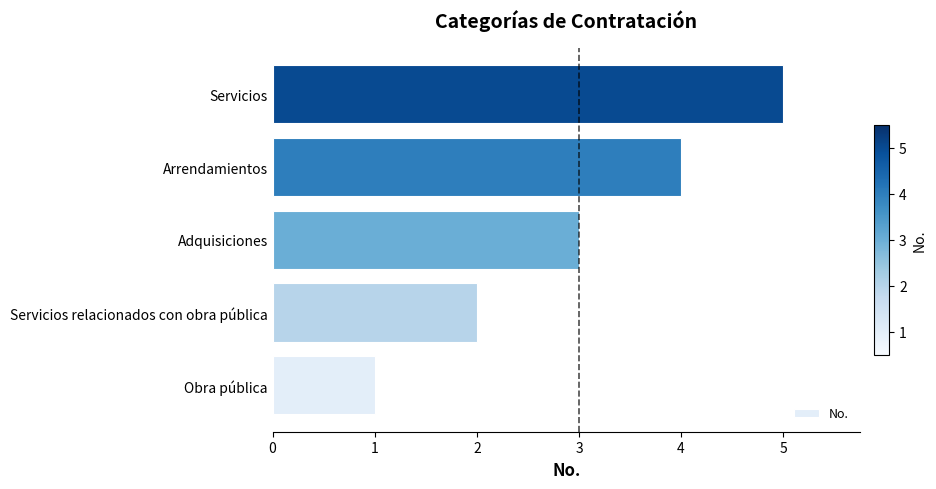

What is the average value?

3